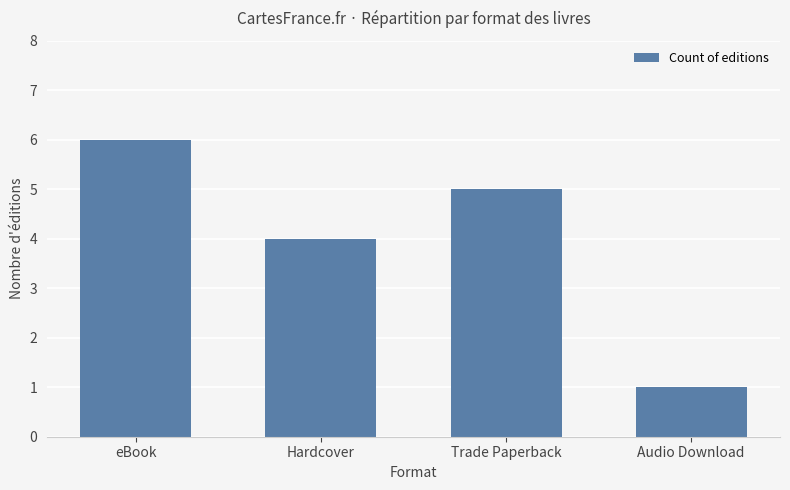

Is it true that the value at Hardcover is 4?

True